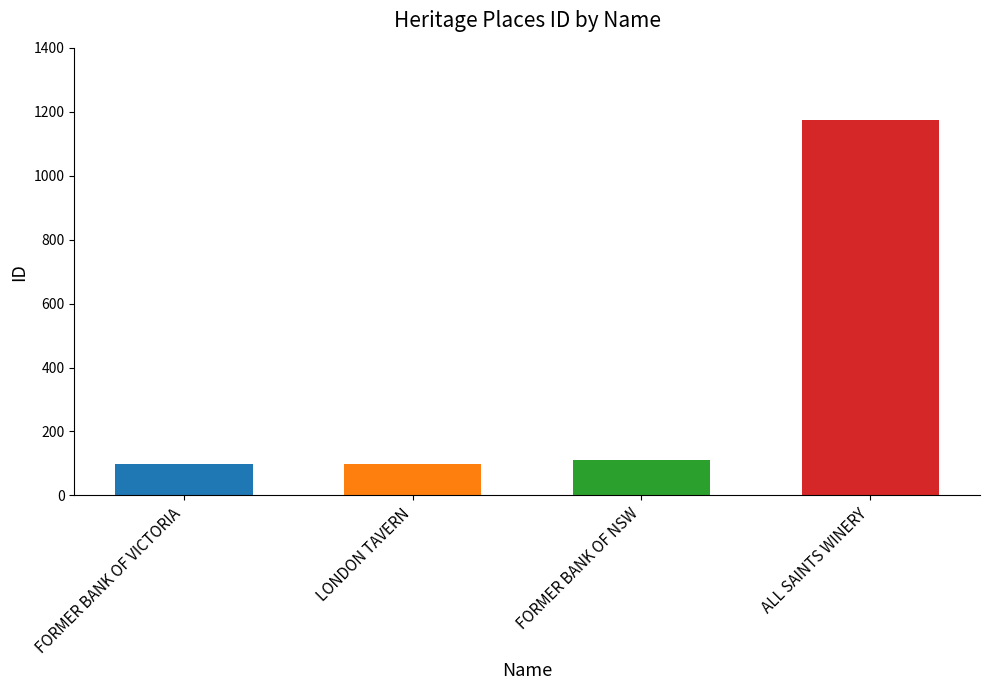

List the labels in order of value, largest first.

ALL SAINTS WINERY, FORMER BANK OF NSW, LONDON TAVERN, FORMER BANK OF VICTORIA